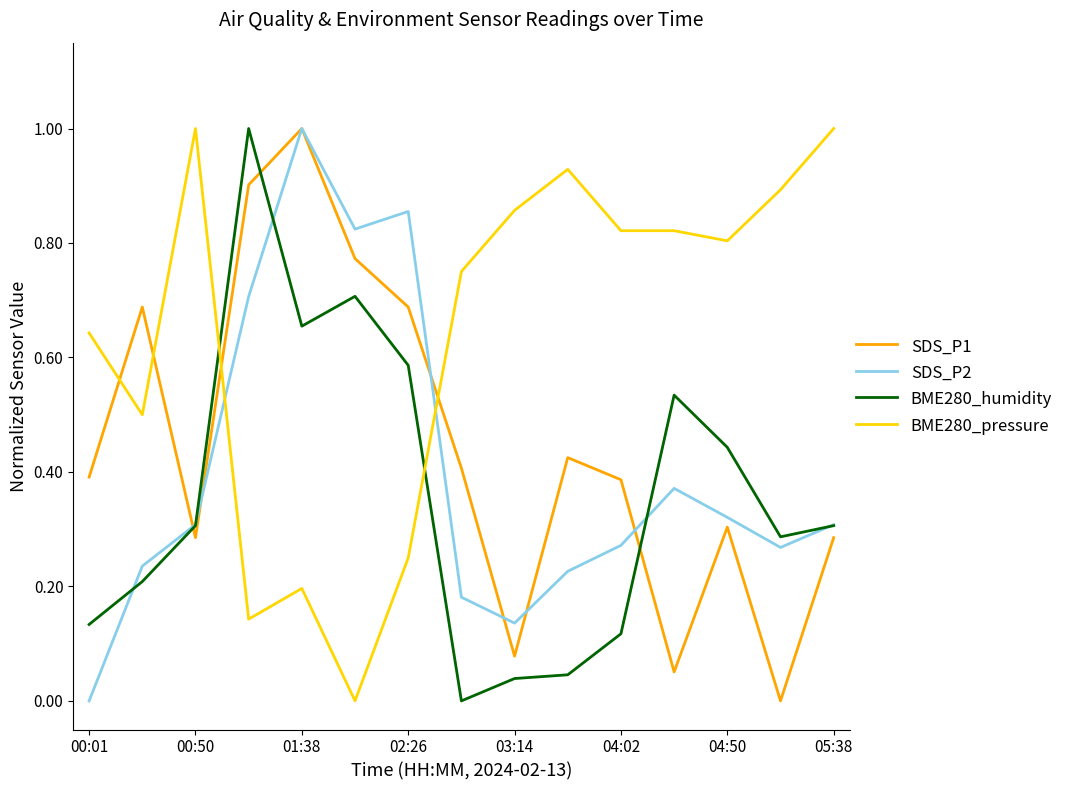

How many times do BME280_pressure and BME280_humidity cross each other?

2